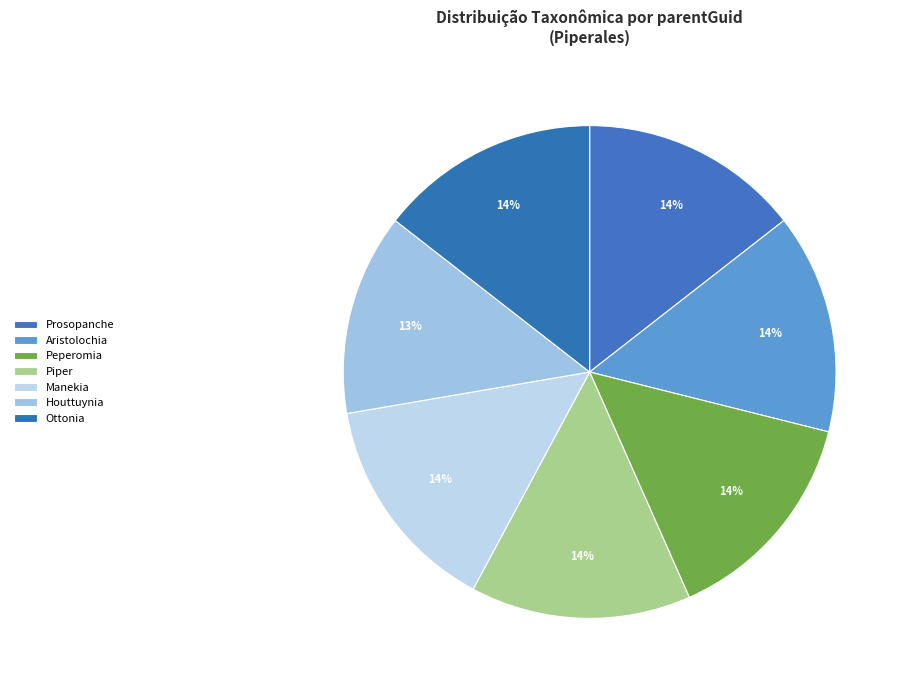

What percentage is the Manekia slice, to the nearest percent?

14%